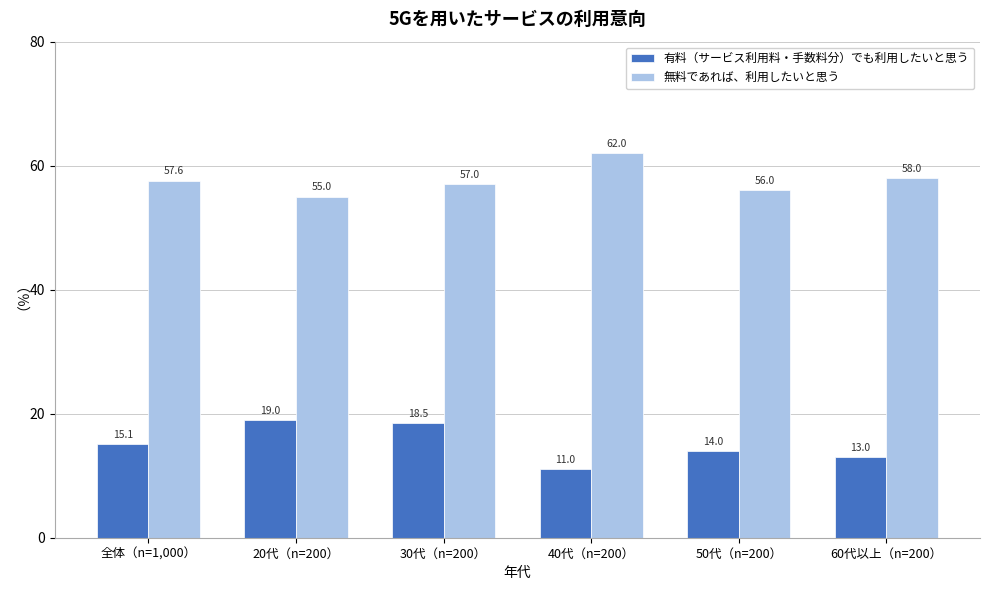

Reading left to right, list all the values displayed in this chart.

有料（サービス利用料・手数料分）でも利用したいと思う: 15.1	19.0	18.5	11.0	14.0	13.0
無料であれば、利用したいと思う: 57.6	55.0	57.0	62.0	56.0	58.0